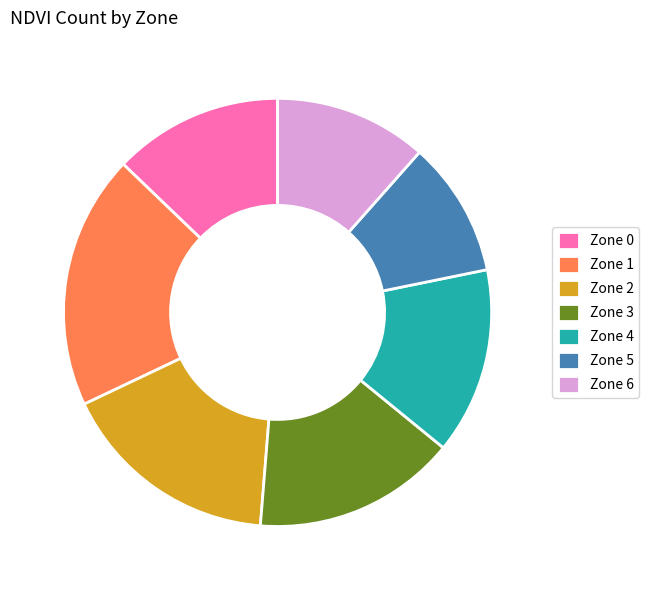

Count the number of slices in the pie.

7